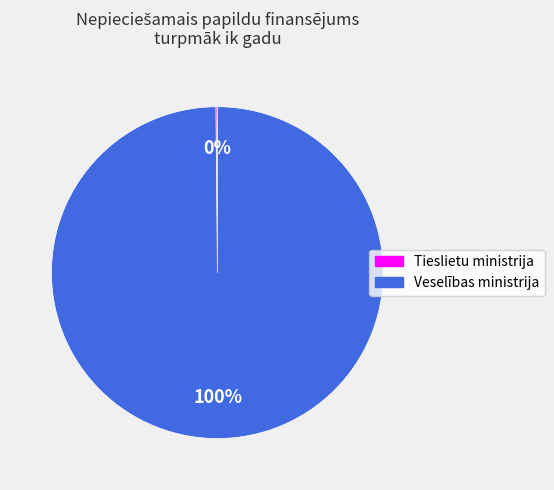

Which slice represents more than half of the pie?

Veselības ministrija